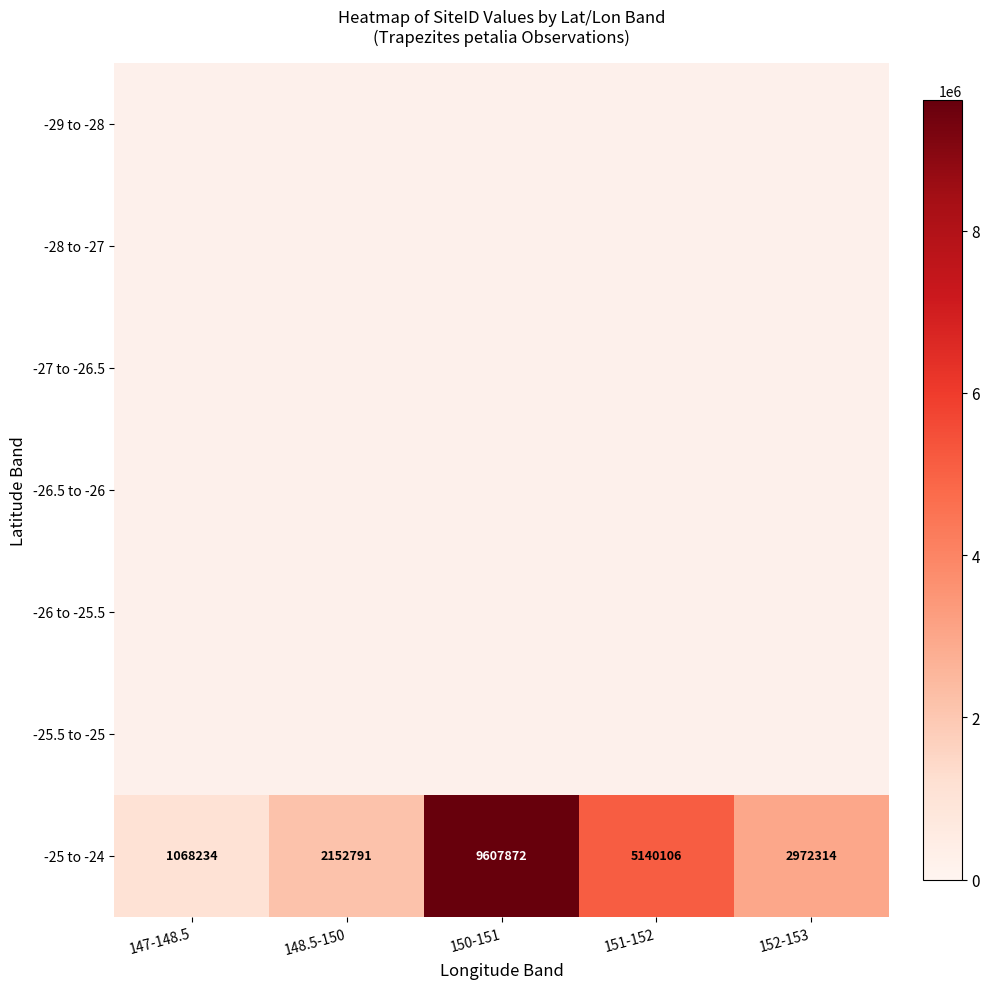

What is the smallest value displayed?

1068234.0